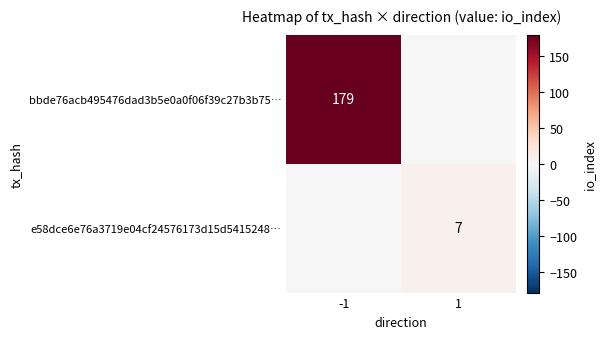

The bbde76acb495476dad3b5e0a0f06f39c27b3b75… series shows 179 at -1. True or false?

True